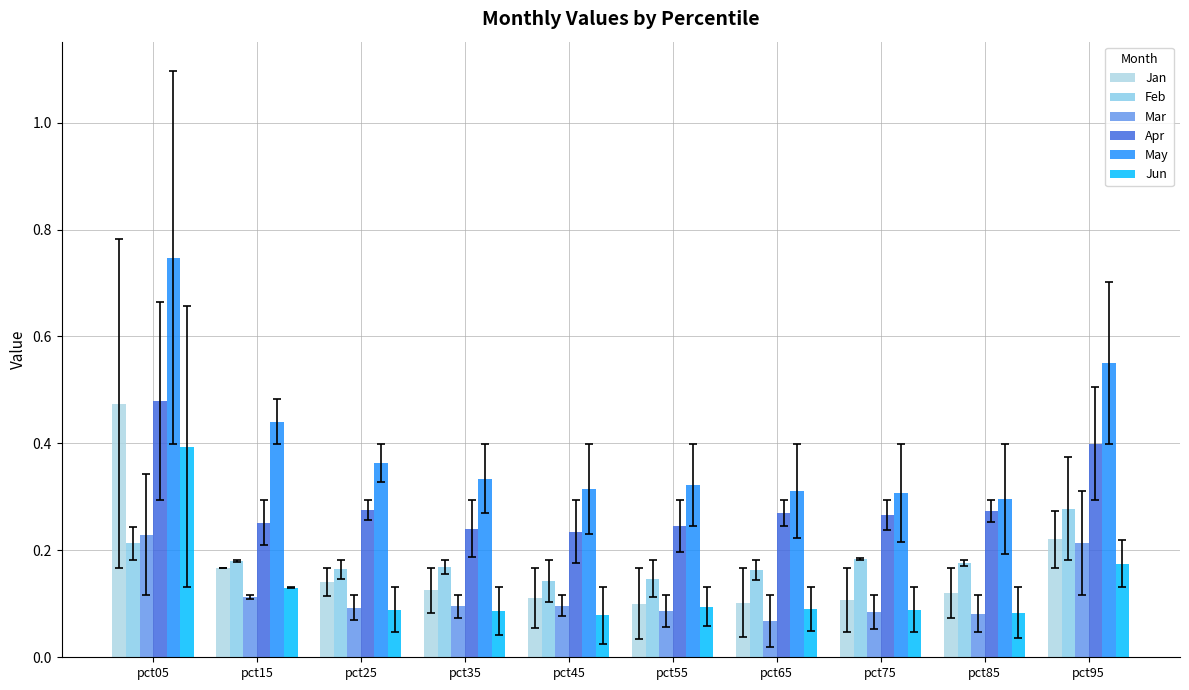

What is the difference between the May values at pct05 and pct15?

0.3